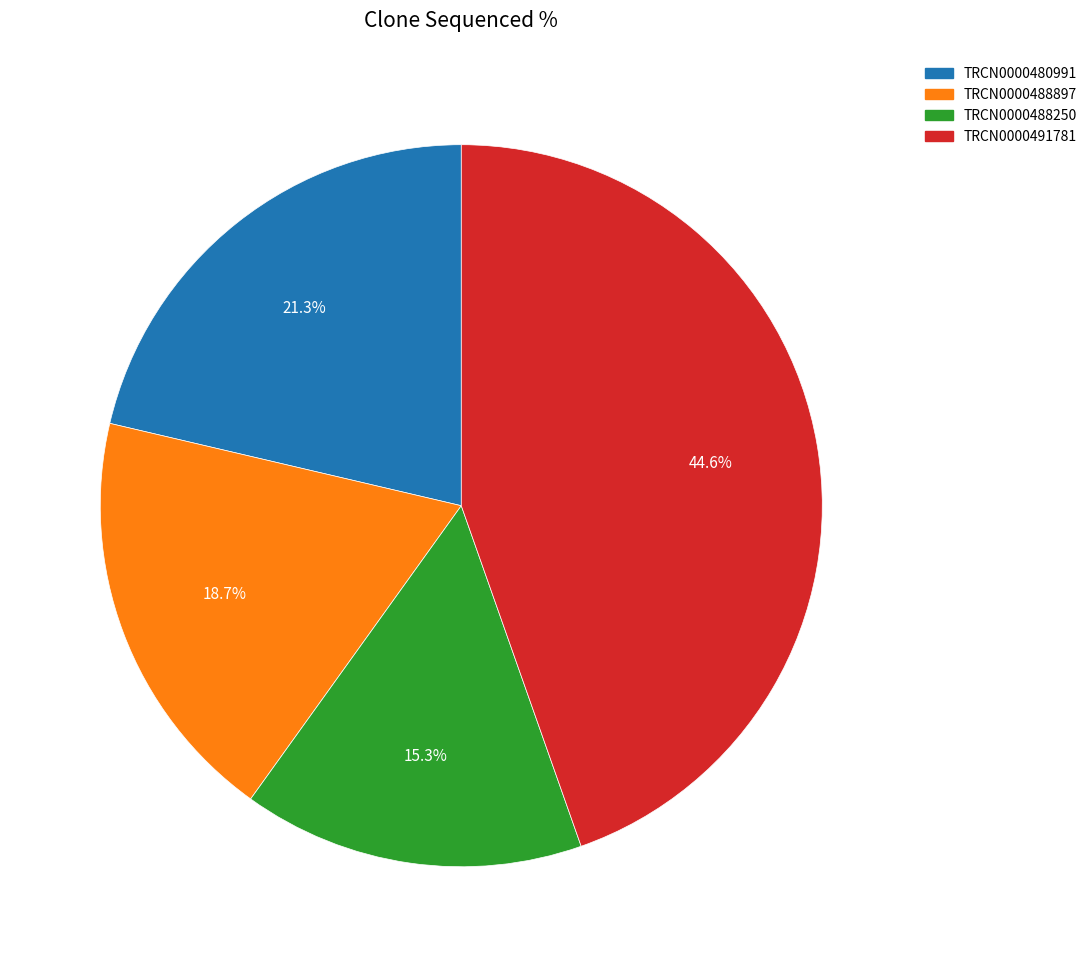

True or false: TRCN0000480991 accounts for 21% of the total.

True